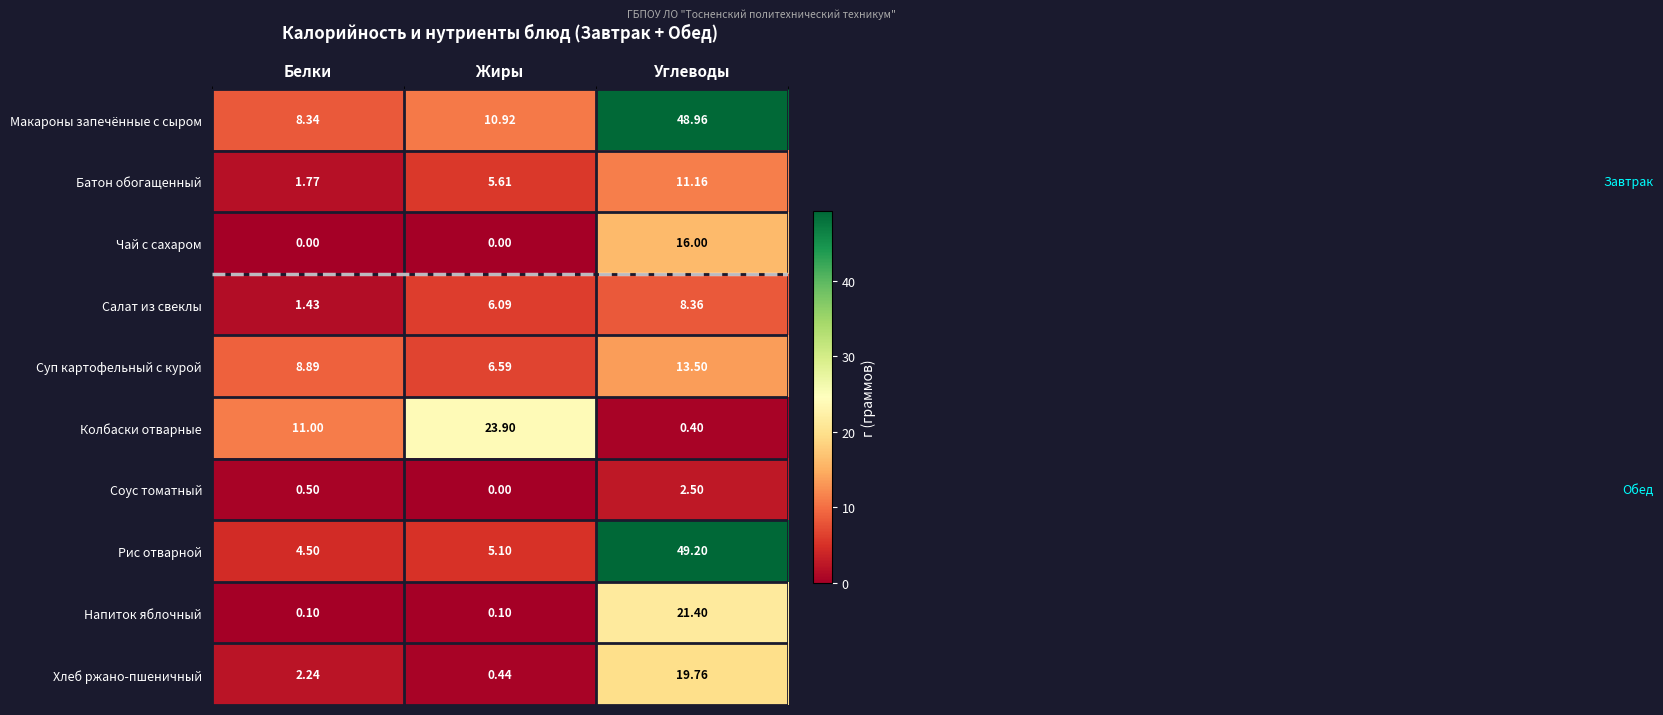

Rank the categories by Суп картофельный с курой value from lowest to highest.

Жиры, Белки, Углеводы